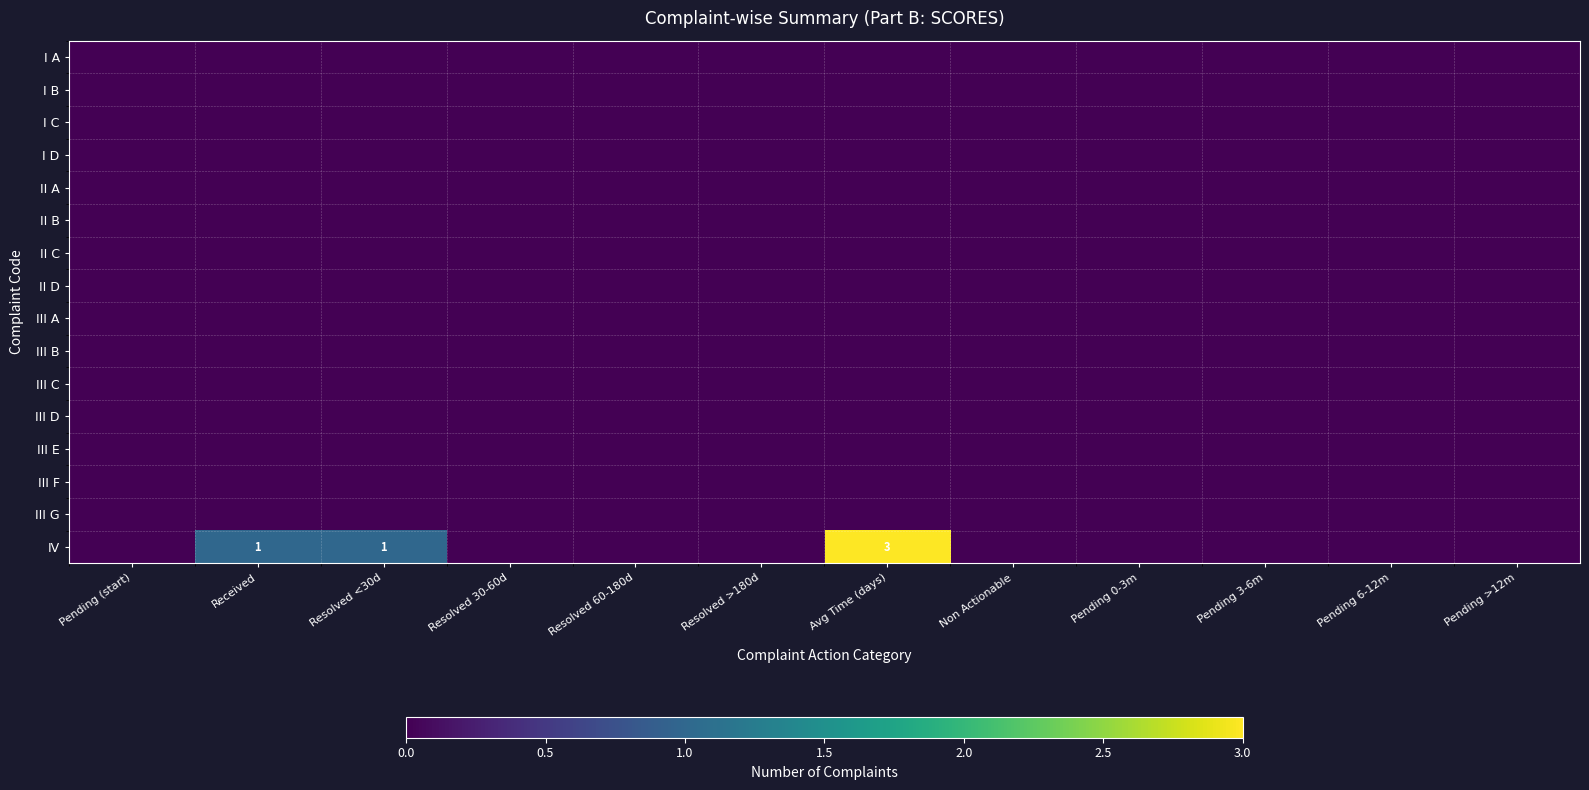

Count the number of data series in this chart.

16